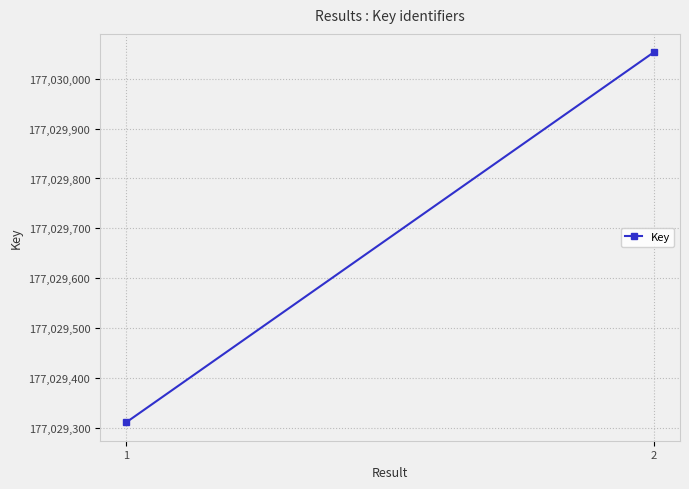

Is it true that the value at 2 is 177030053?

True